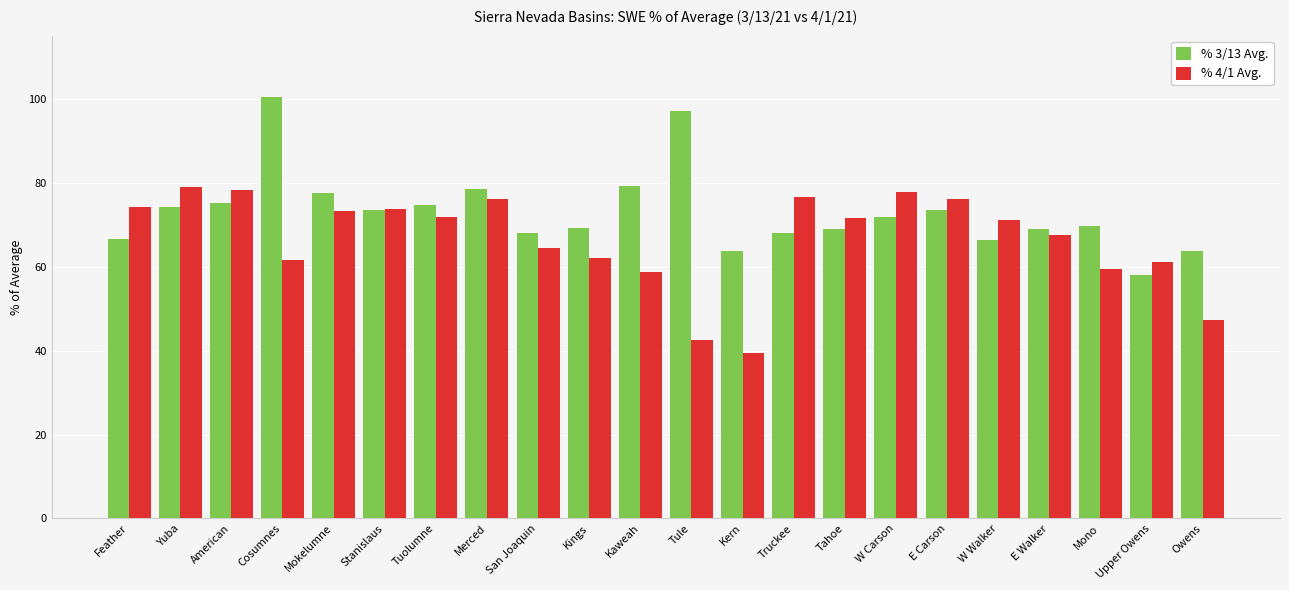

List the series in order of their overall mean, lowest first.

% 4/1 Avg., % 3/13 Avg.